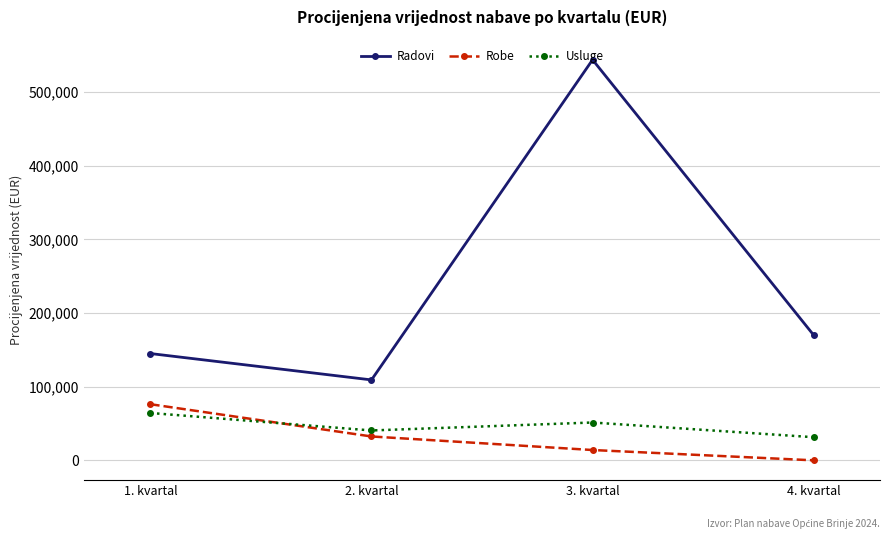

Does the chart have visible grid lines?

Yes